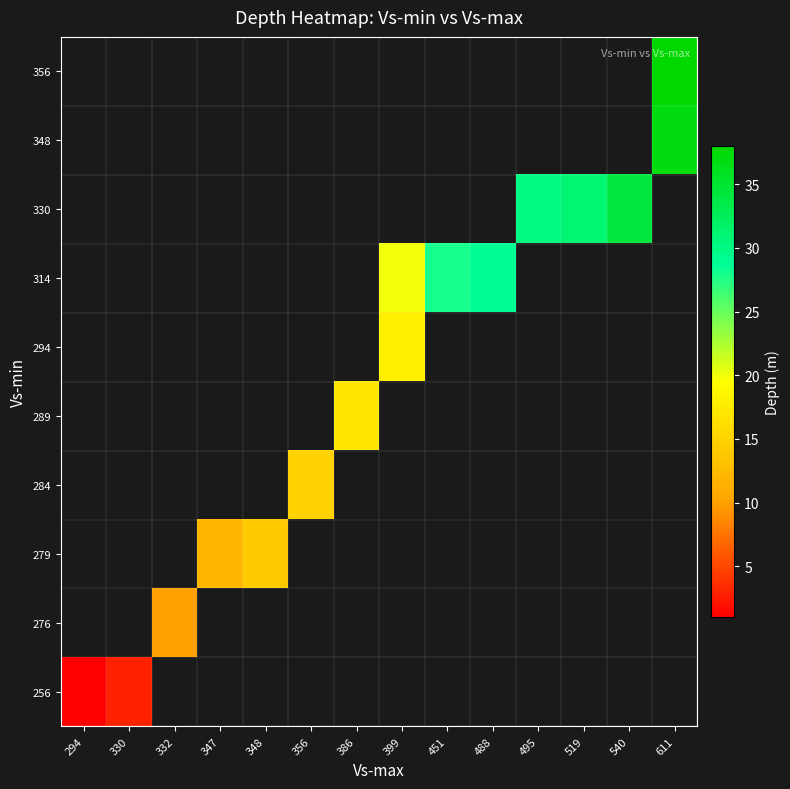

Between 348 and 347, which is larger?

347